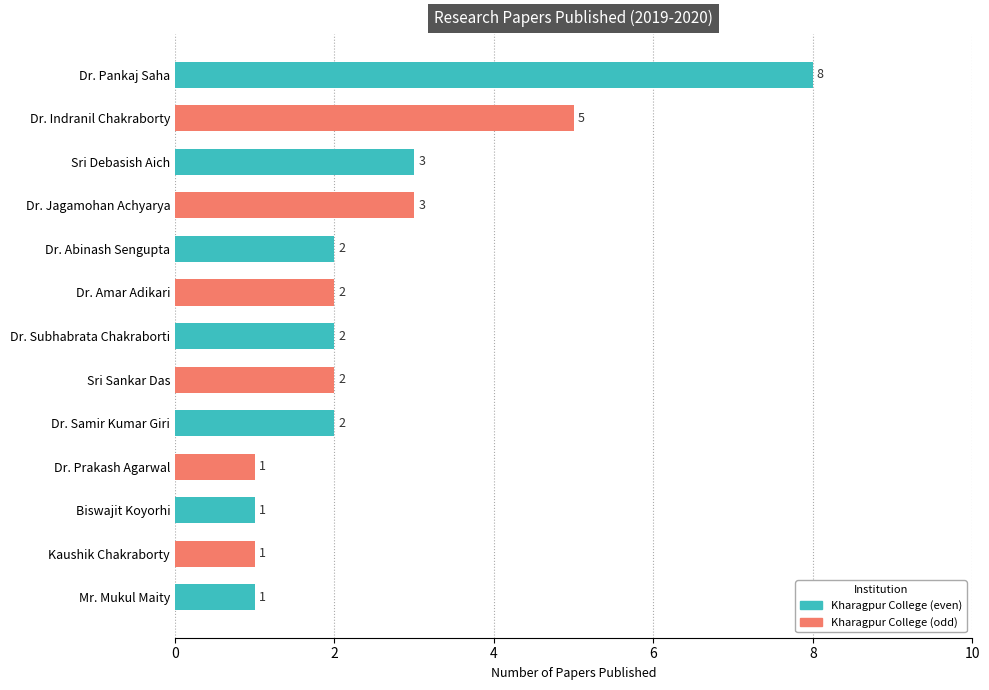

How many series are shown in this chart?

1